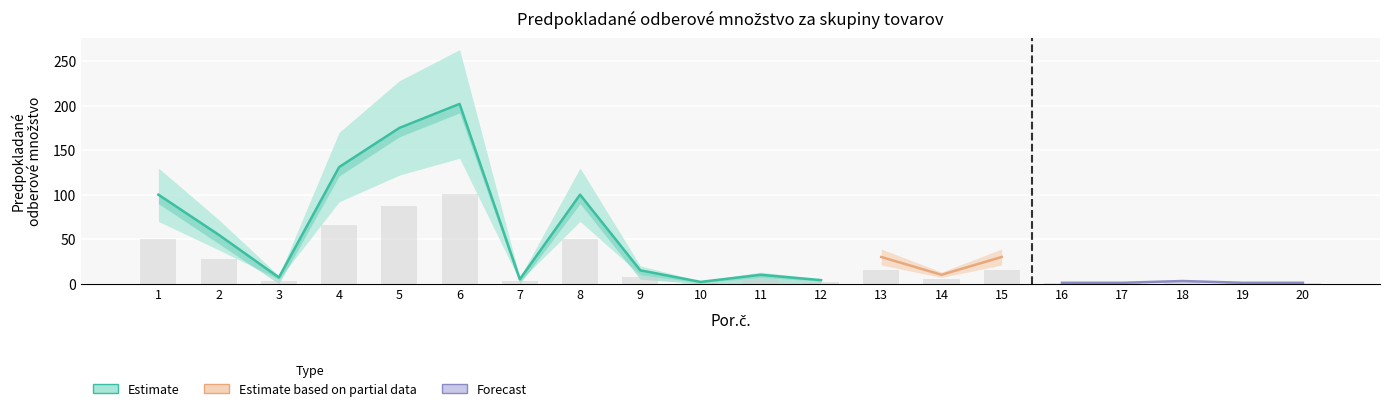

The I.skupina_lower series shows 21 at 15. True or false?

True